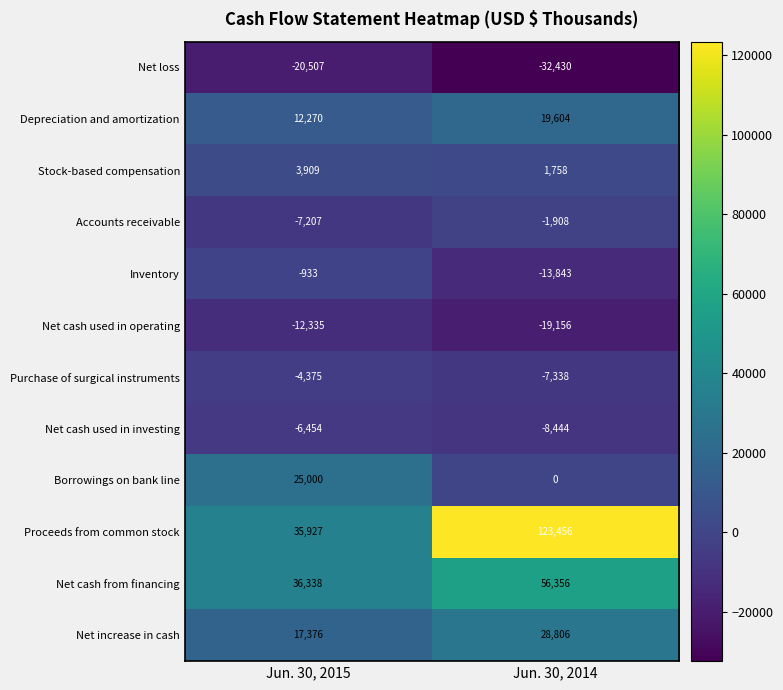

The Accounts receivable series shows -3273 at Jun. 30, 2015. True or false?

False